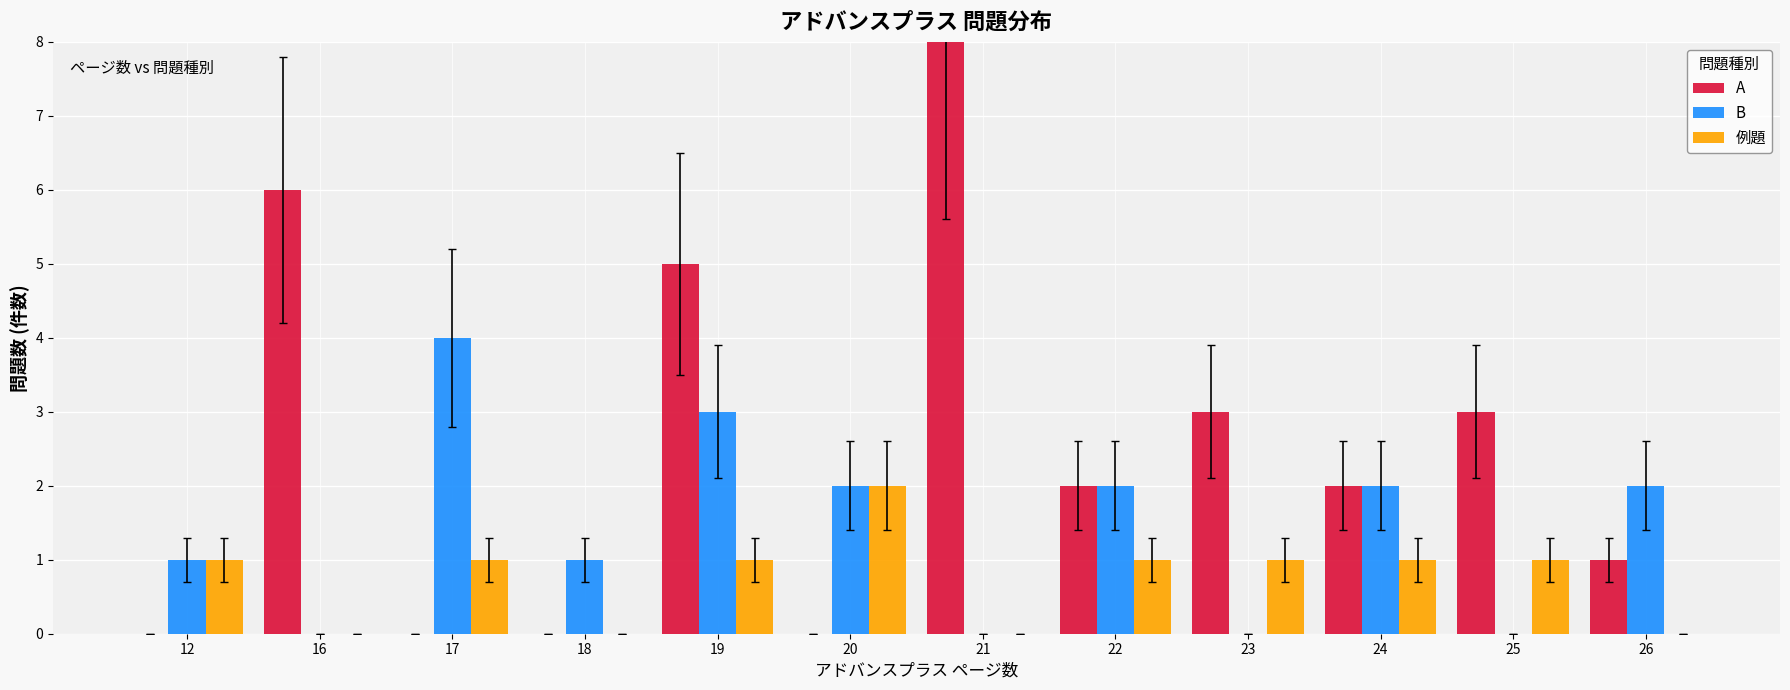

Which series changed the most between 21 and 23?

A